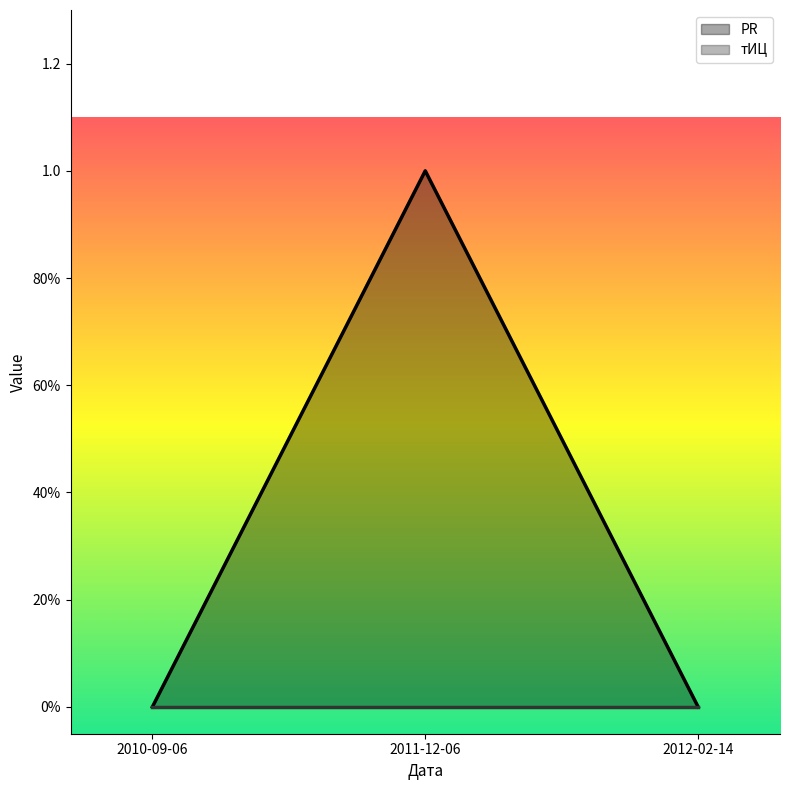

At which label is the value closest to 0?

2010-09-06